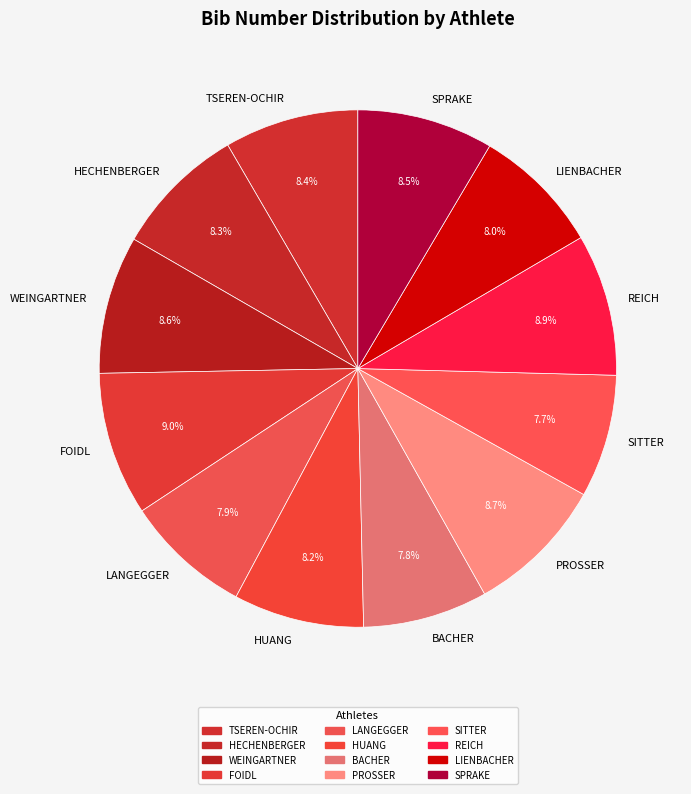

Is there any slice that represents more than half of the pie?

No